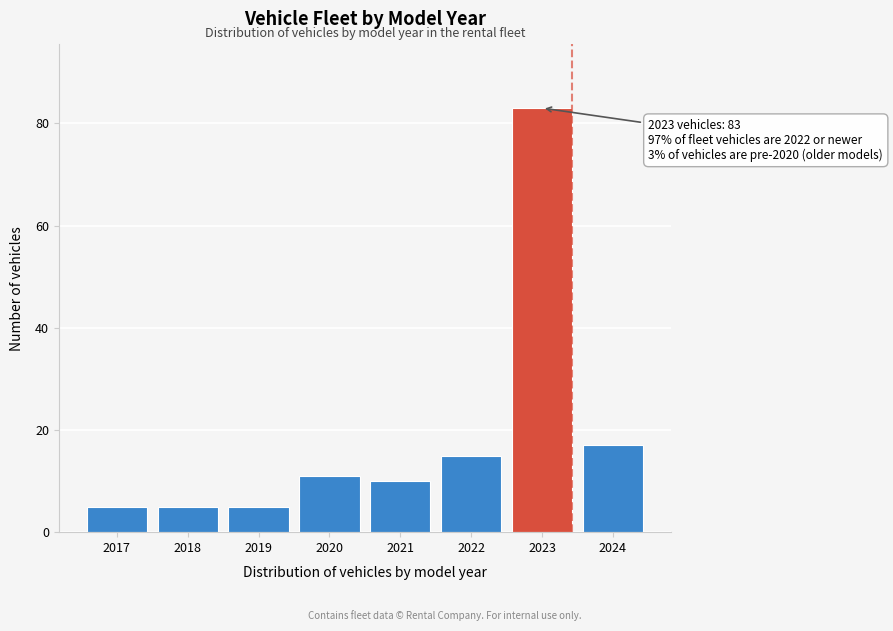

Reading left to right, what are all the values shown in this chart?

2017=5	2018=5	2019=5	2020=11	2021=10	2022=15	2023=83	2024=17